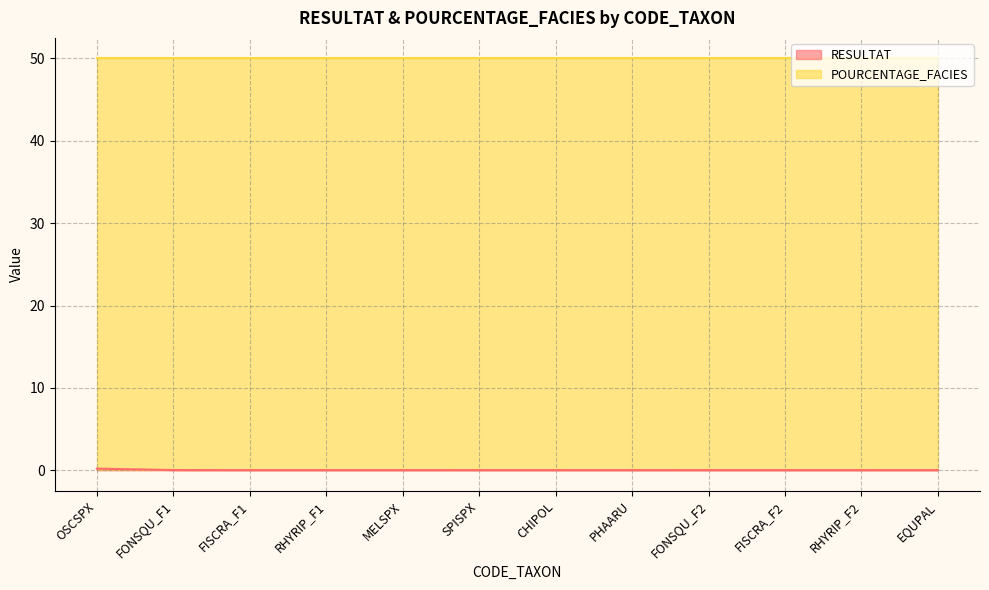

What is the label of the 5th point from the left?

MELSPX